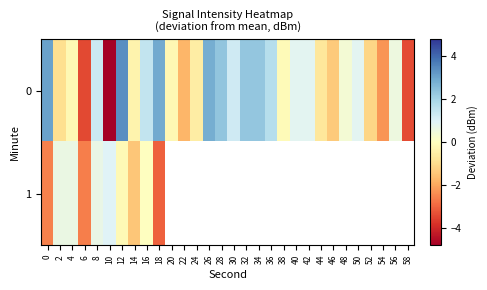

At which label is row_1 closest to -1?

14